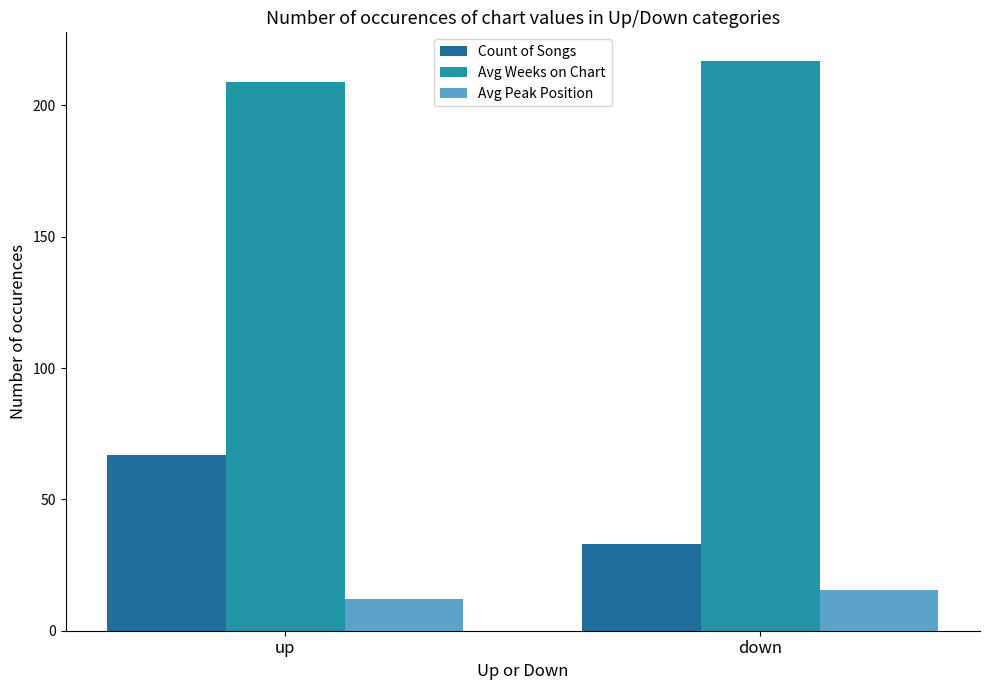

Reading right to left, transcribe all the data shown in this chart.

Count of Songs: down=33.0	up=67.0
Avg Weeks on Chart: down=217.0	up=209.0
Avg Peak Position: down=15.4	up=12.1